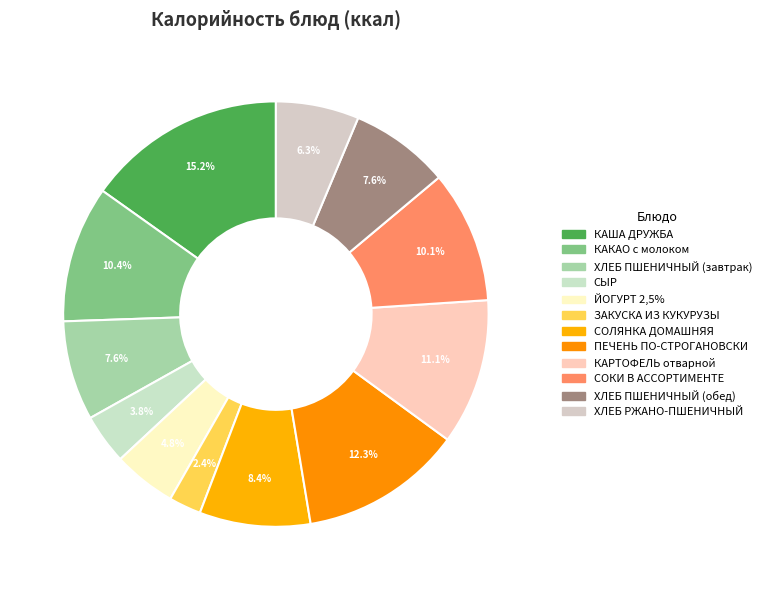

Rank the categories by value from highest to lowest.

КАША ДРУЖБА, ПЕЧЕНЬ ПО-СТРОГАНОВСКИ, КАРТОФЕЛЬ отварной, КАКАО с молоком, СОКИ В АССОРТИМЕНТЕ, СОЛЯНКА ДОМАШНЯЯ, ХЛЕБ ПШЕНИЧНЫЙ (завтрак), ХЛЕБ ПШЕНИЧНЫЙ (обед), ХЛЕБ РЖАНО-ПШЕНИЧНЫЙ, ЙОГУРТ 2,5%, СЫР, ЗАКУСКА ИЗ КУКУРУЗЫ